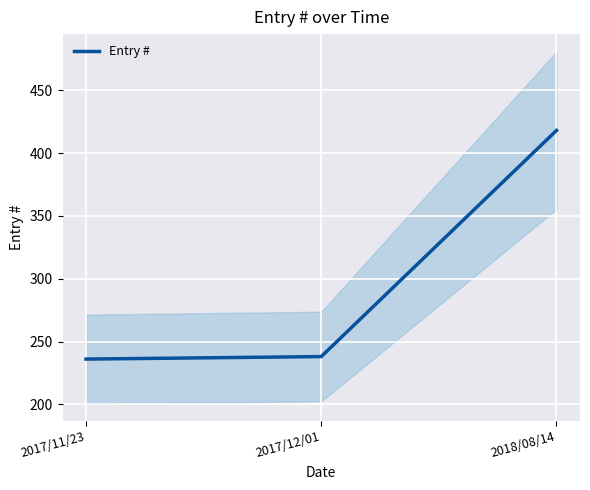

What is the difference between the values at 2018/08/14 and 2017/12/01?

180